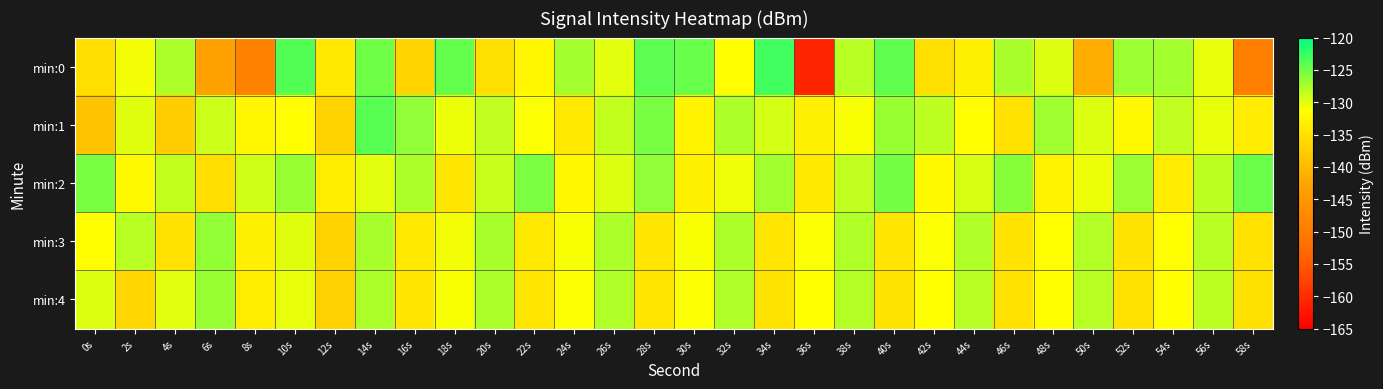

How many categories are shown in the chart?

30